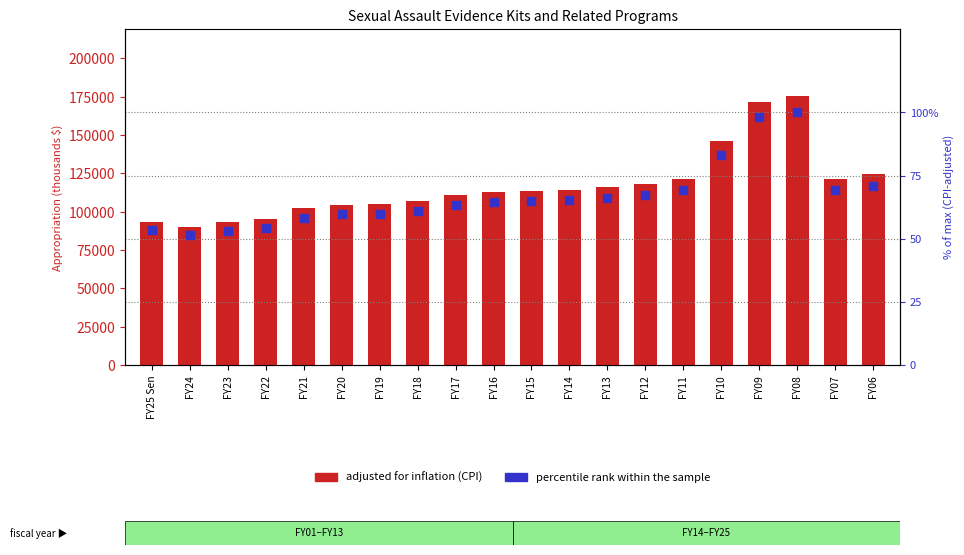

Which series contains the lowest Y value?

percentile rank within the sample